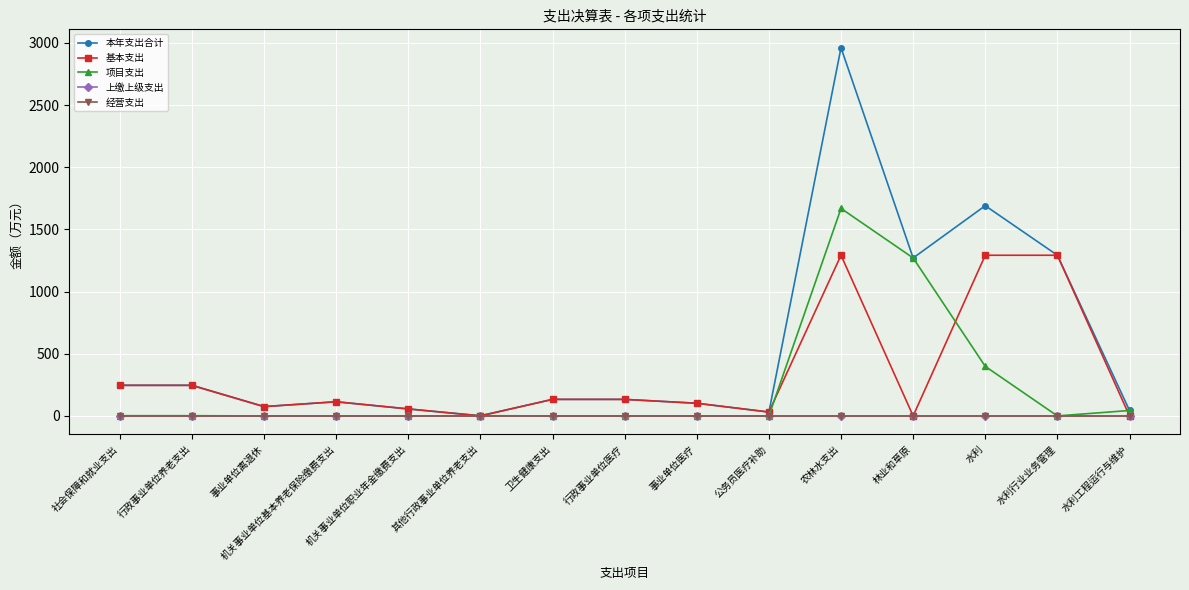

Is this an area chart (filled region under the line)?

No